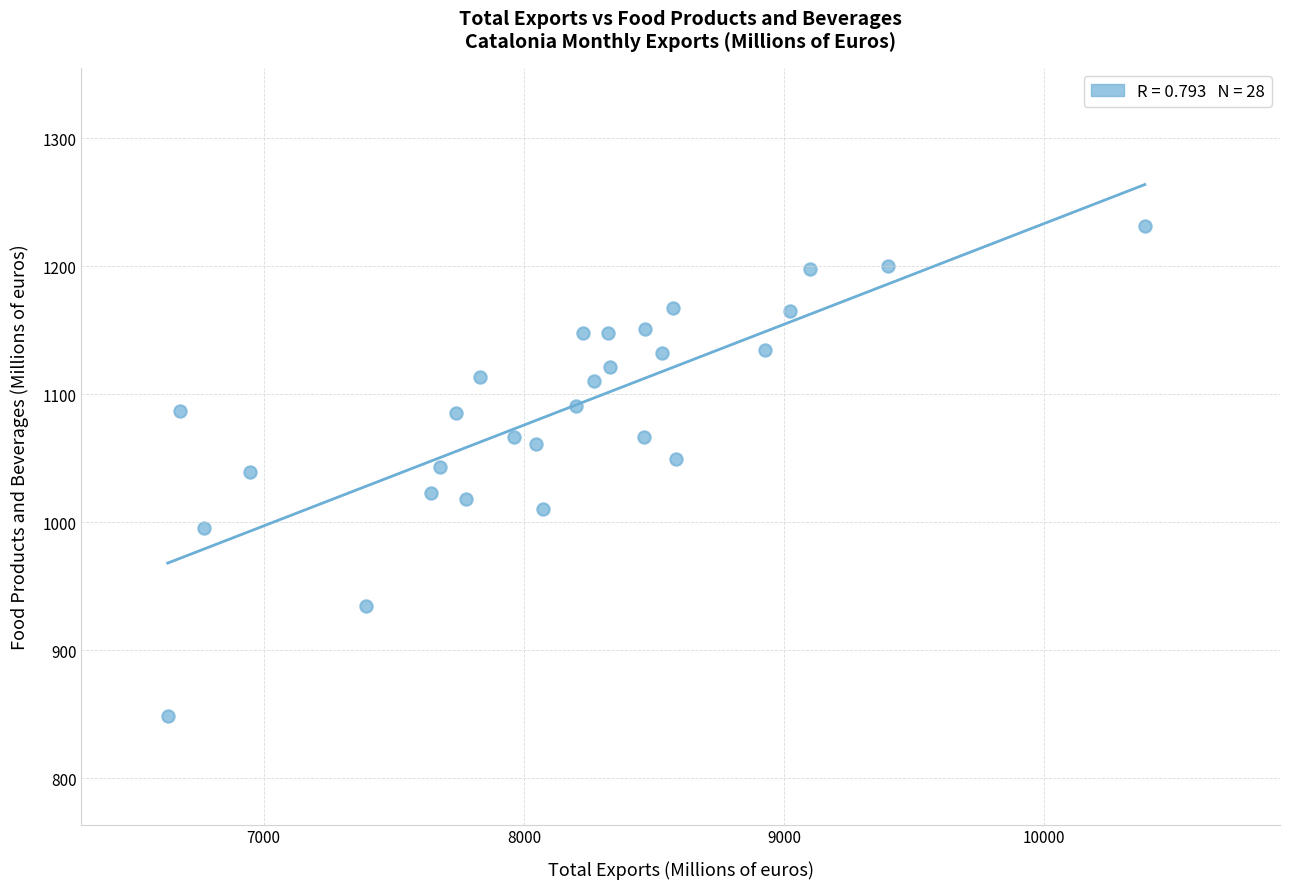

What is the range of Y values (max minus min)?

383.1